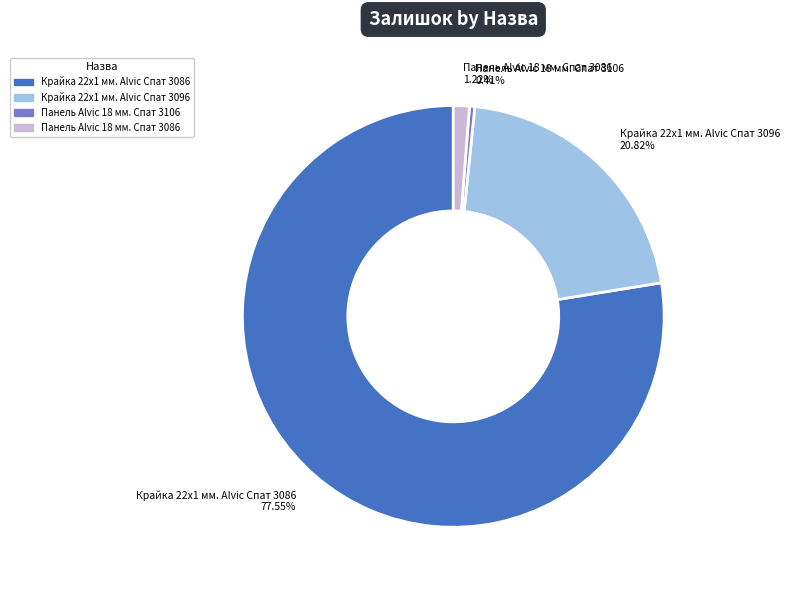

What portion of the pie excludes Панель Alvic 18 мм. Спат 3086?

98.8%